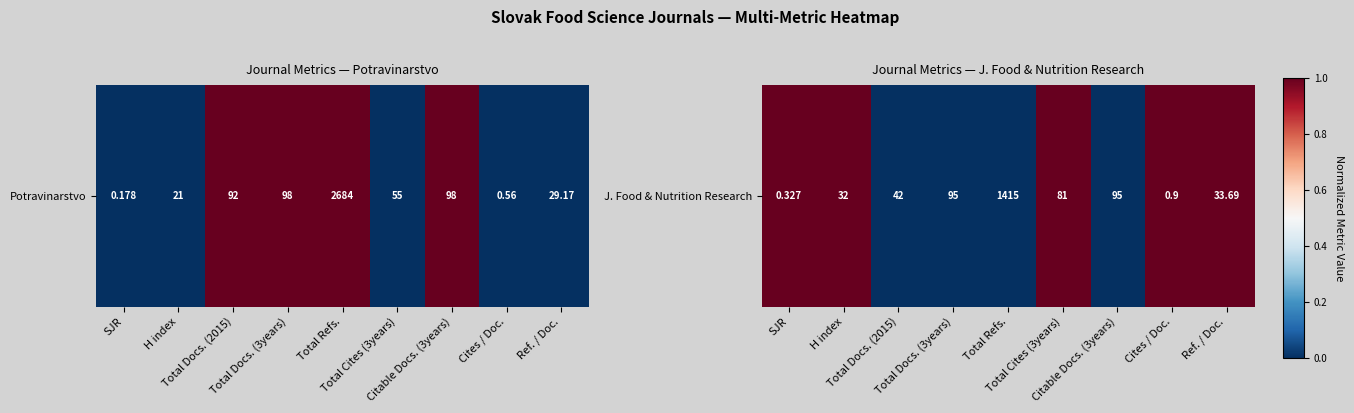

The value at Ref. / Doc. is 1. True or false?

False